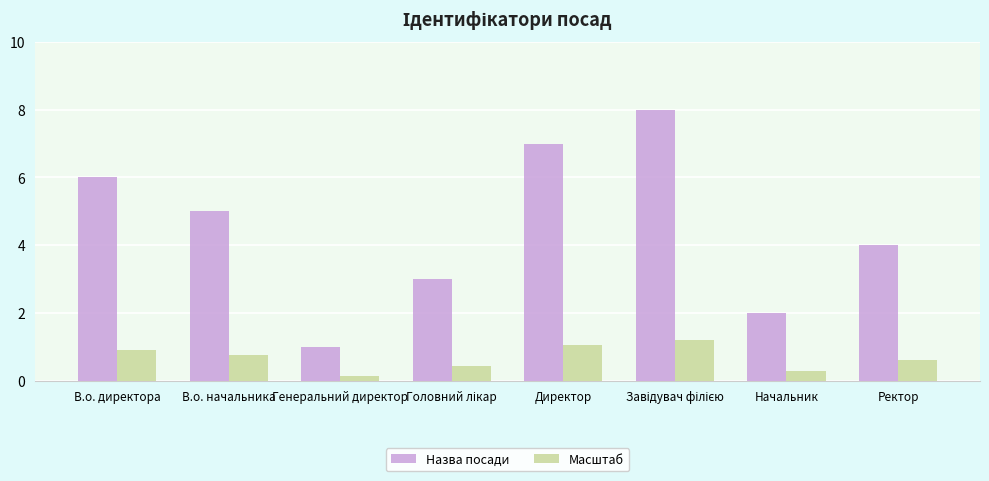

What is the average value of the Назва посади series?

4.5